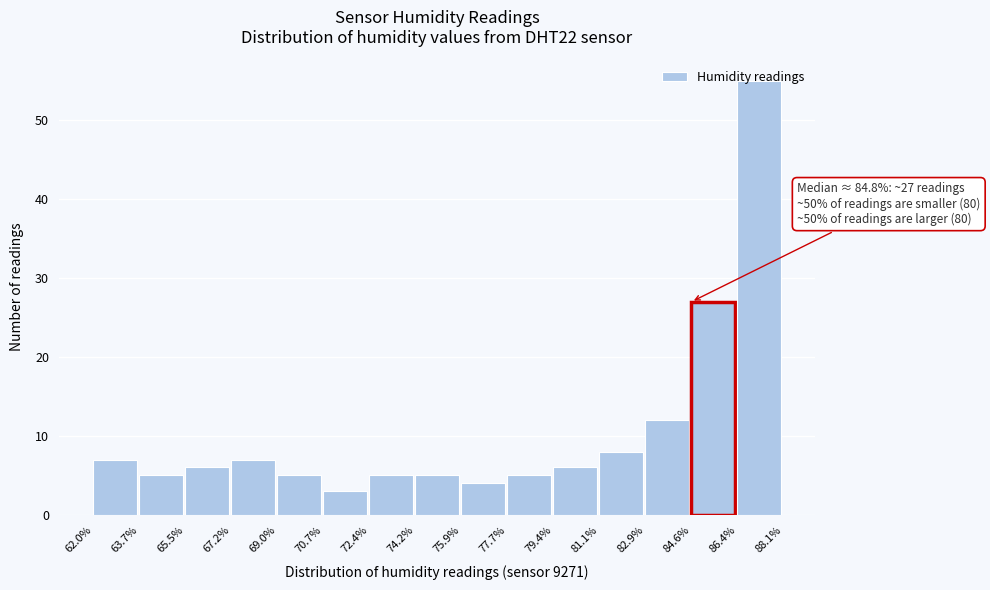

Which range on the x-axis has the tallest bar?

86.4% to 88.1%